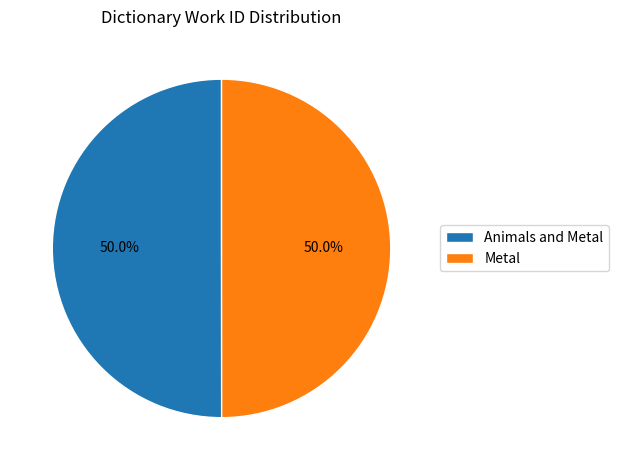

The Metal slice represents 60% of the pie. True or false?

False